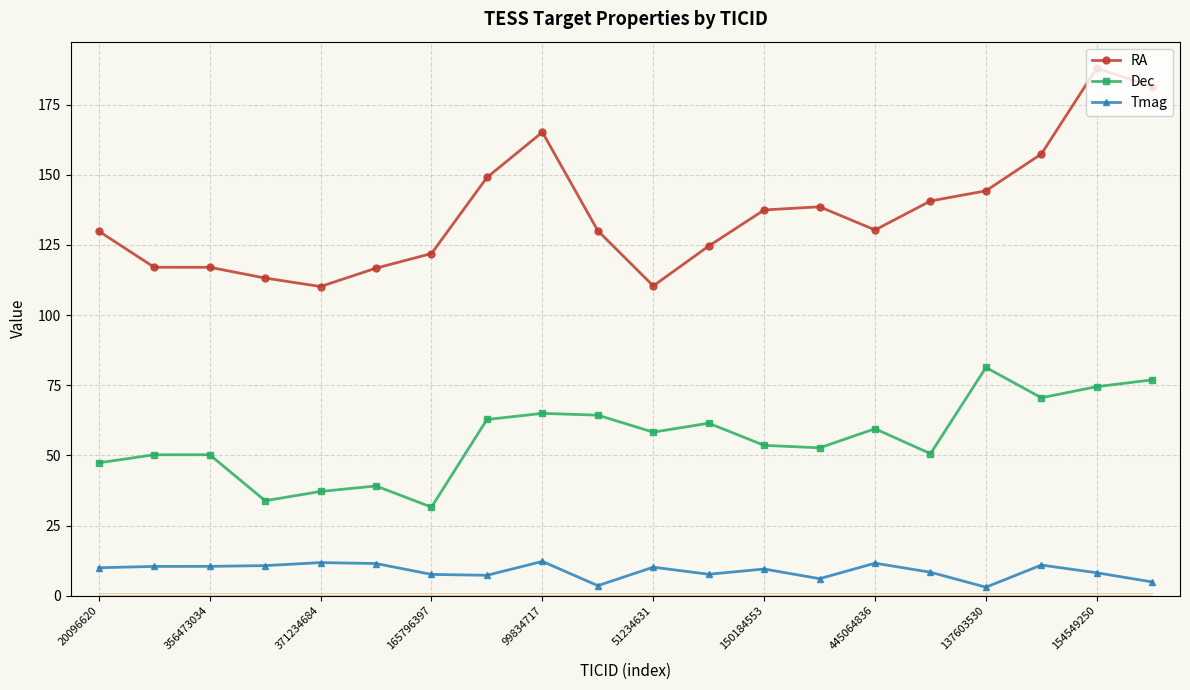

How many categories are shown in the chart?

20